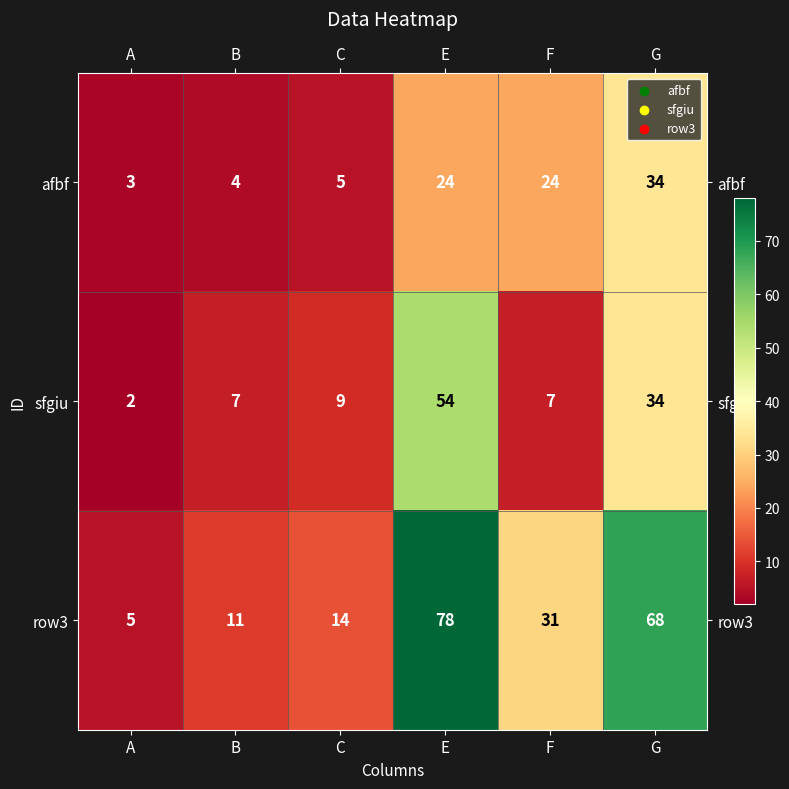

What is the approximate value of row3 at F?

31